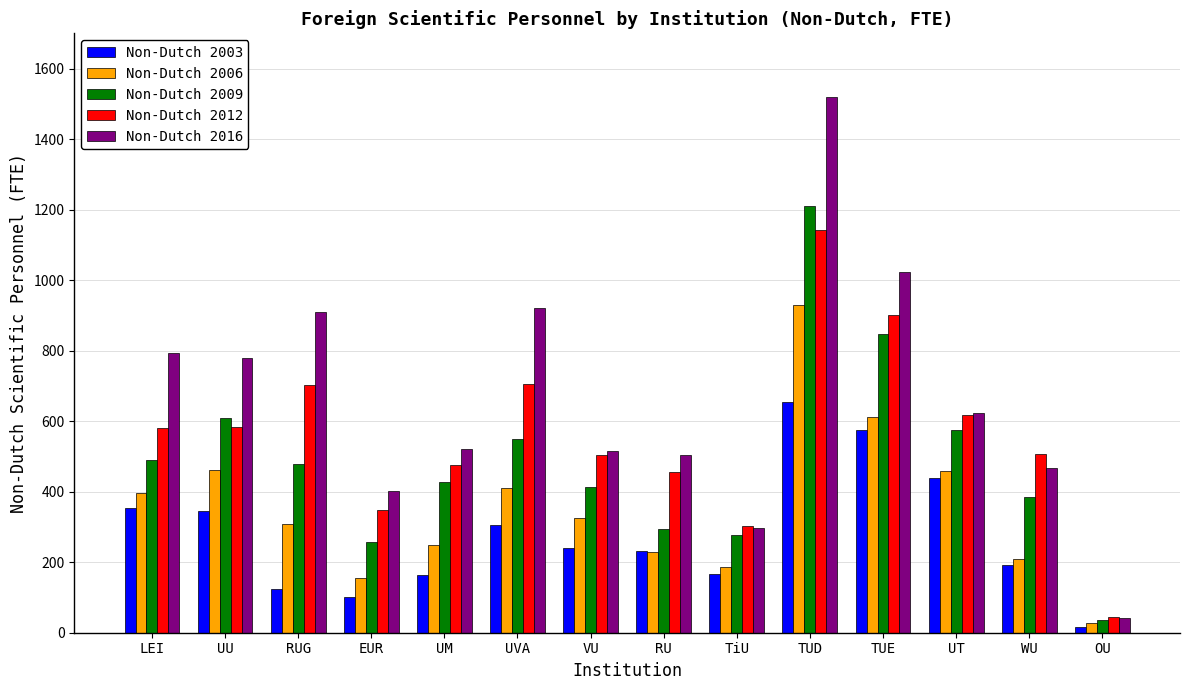

What is the label of the 4th bar from the left?

EUR